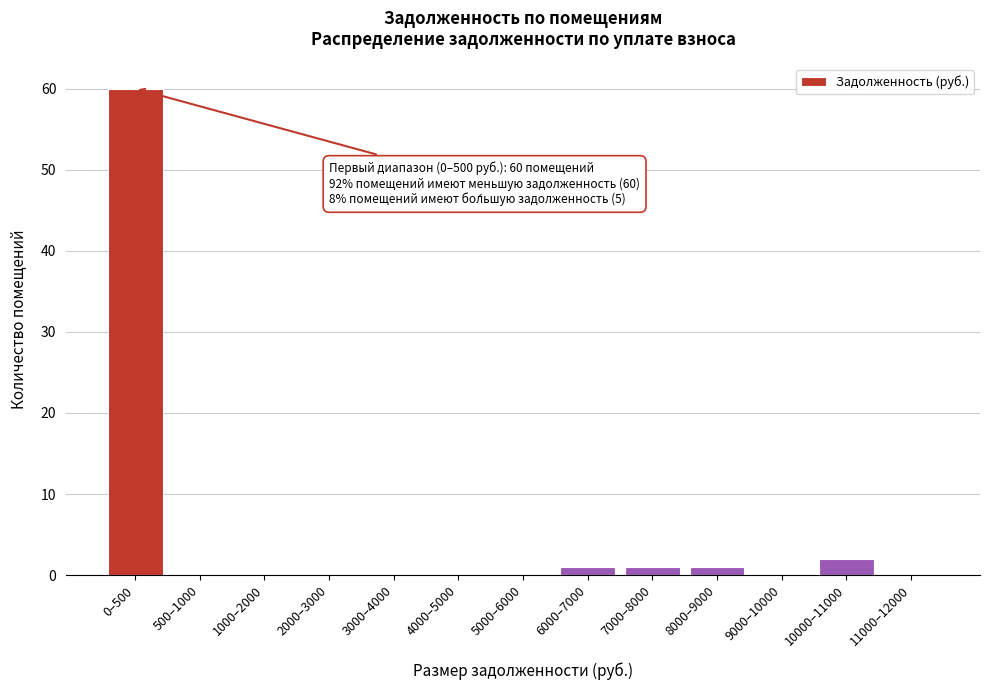

Reading left to right, transcribe all the data shown in this chart.

0–500=60	500–1000=0	1000–2000=0	2000–3000=0	3000–4000=0	4000–5000=0	5000–6000=0	6000–7000=1	7000–8000=1	8000–9000=1	9000–10000=0	10000–11000=2	11000–12000=0